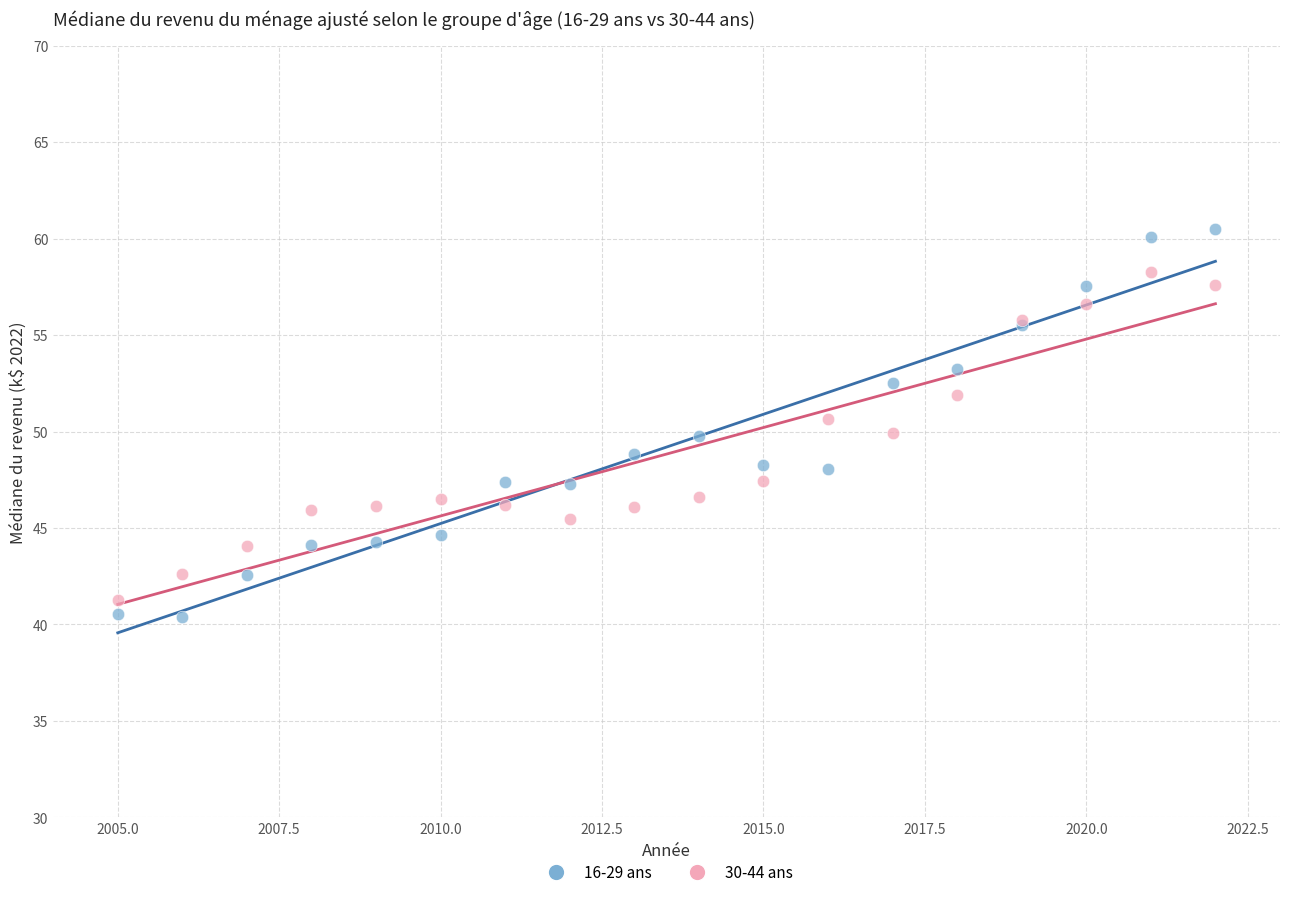

What is the X range (max minus min) for the scatter plot?

17.0